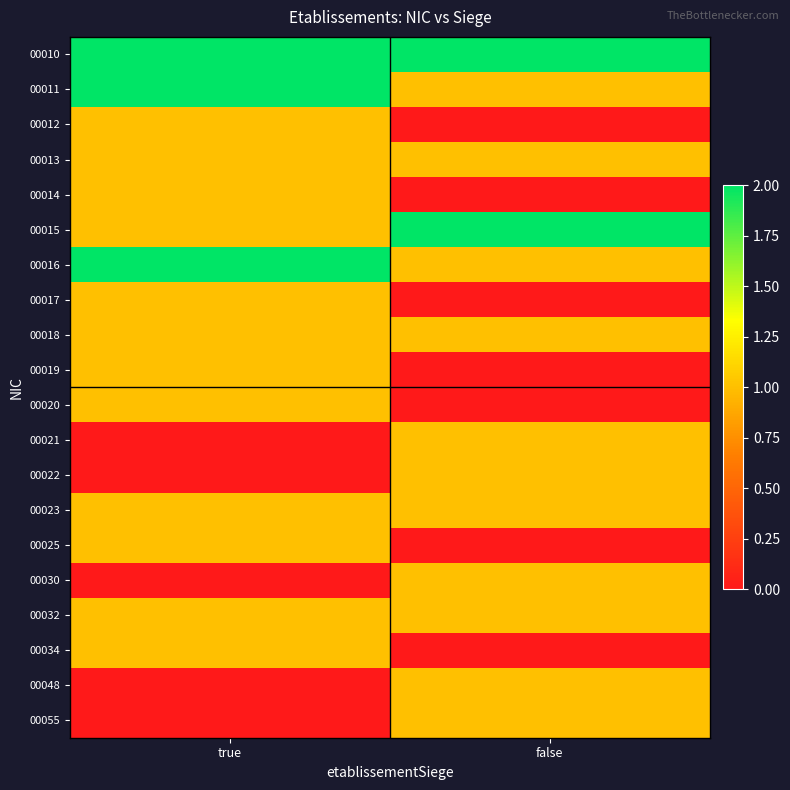

Rank the series at true from lowest to highest value.

00021, 00022, 00030, 00048, 00055, 00012, 00013, 00014, 00015, 00017, 00018, 00019, 00020, 00023, 00025, 00032, 00034, 00010, 00011, 00016